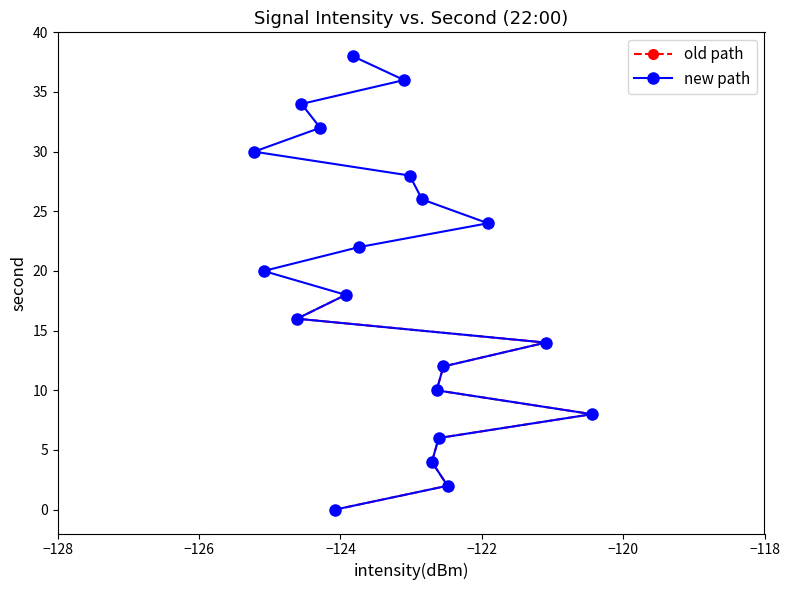

What is the difference between the maximum and second lowest values?

36